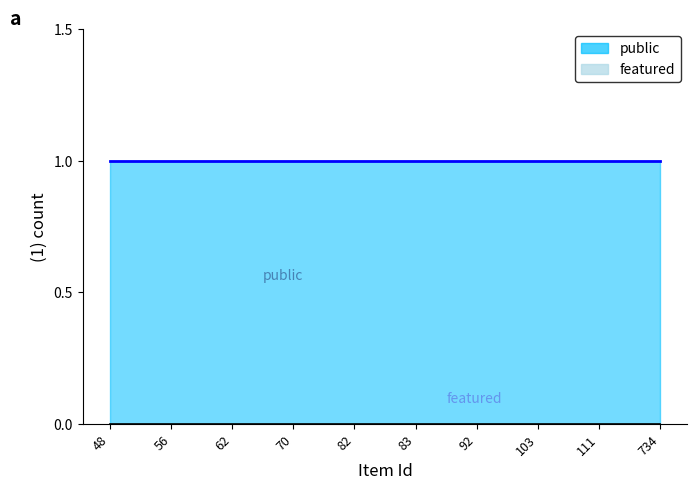

True or false: featured has more than 1 points higher than both neighbors.

False